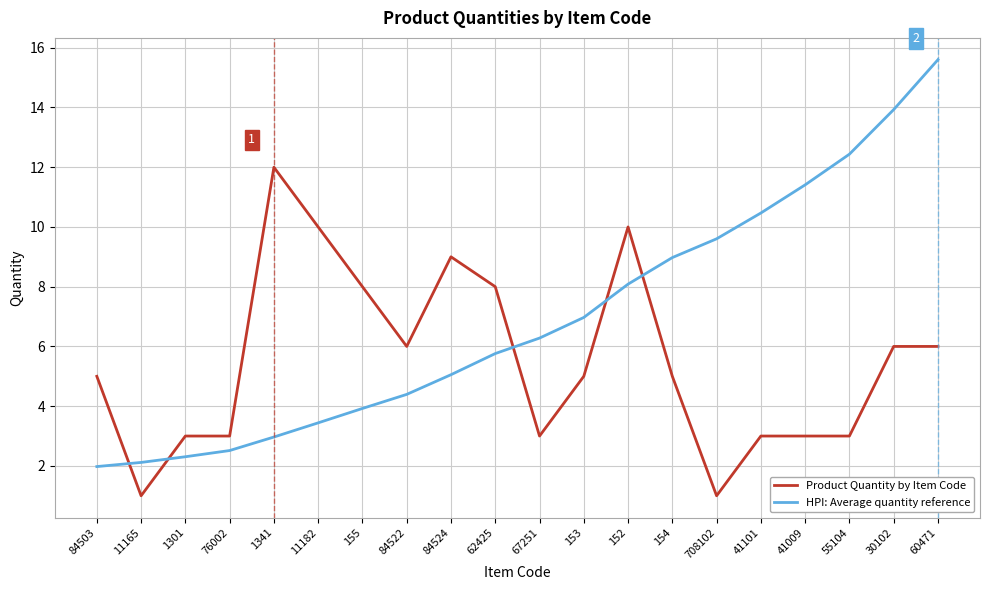

Reading right to left, what are all the values shown in this chart?

Product Quantity by Item Code: 60471=6.0	30102=6.0	55104=3.0	41009=3.0	41101=3.0	708102=1.0	154=5.0	152=10.0	153=5.0	67251=3.0	62425=8.0	84524=9.0	84522=6.0	155=8.0	11182=10.0	1341=12.0	76002=3.0	1301=3.0	11165=1.0	84503=5.0
HPI: Average quantity reference: 60471=15.6	30102=13.9	55104=12.4	41009=11.4	41101=10.5	708102=9.6	154=9.0	152=8.1	153=7.0	67251=6.3	62425=5.8	84524=5.1	84522=4.4	155=3.9	11182=3.4	1341=3.0	76002=2.5	1301=2.3	11165=2.1	84503=2.0